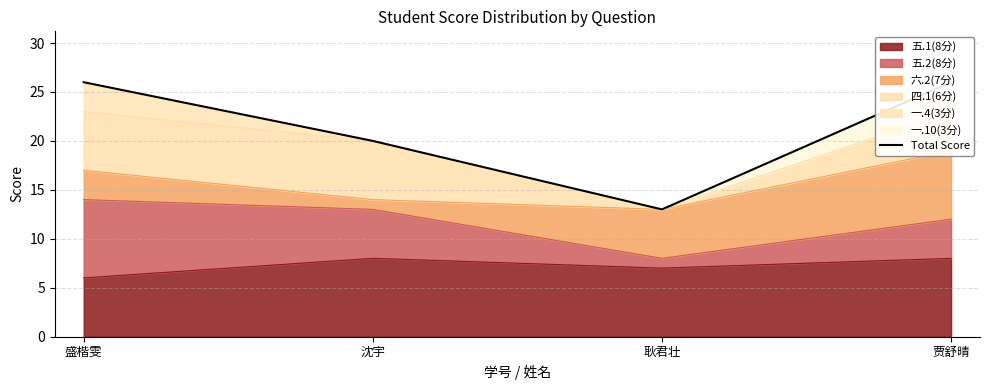

Reading left to right, what are all the values shown in this chart?

26	20	13	26